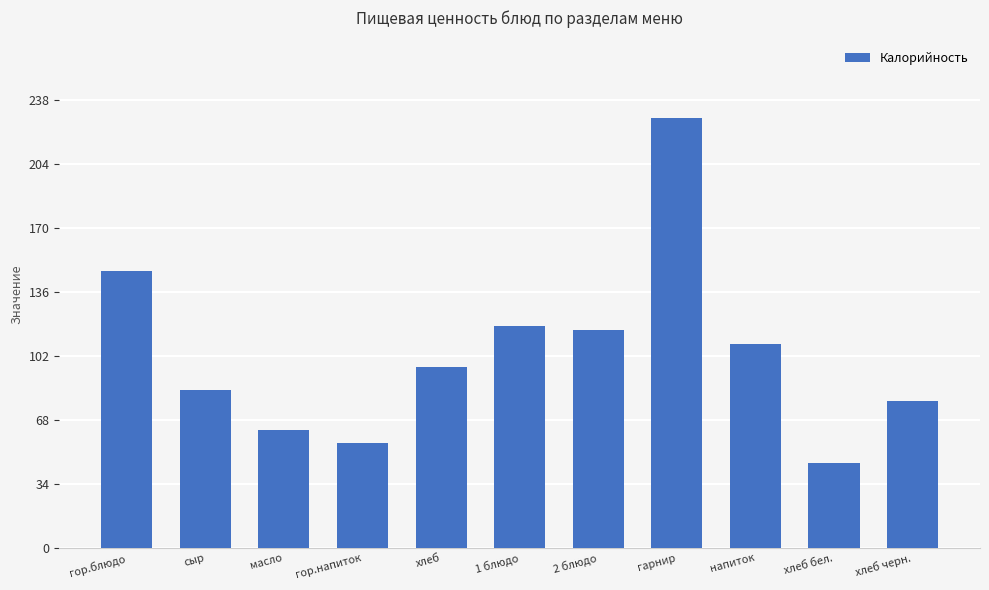

Approximately how many times larger is the value at масло compared to 2 блюдо?

0.5